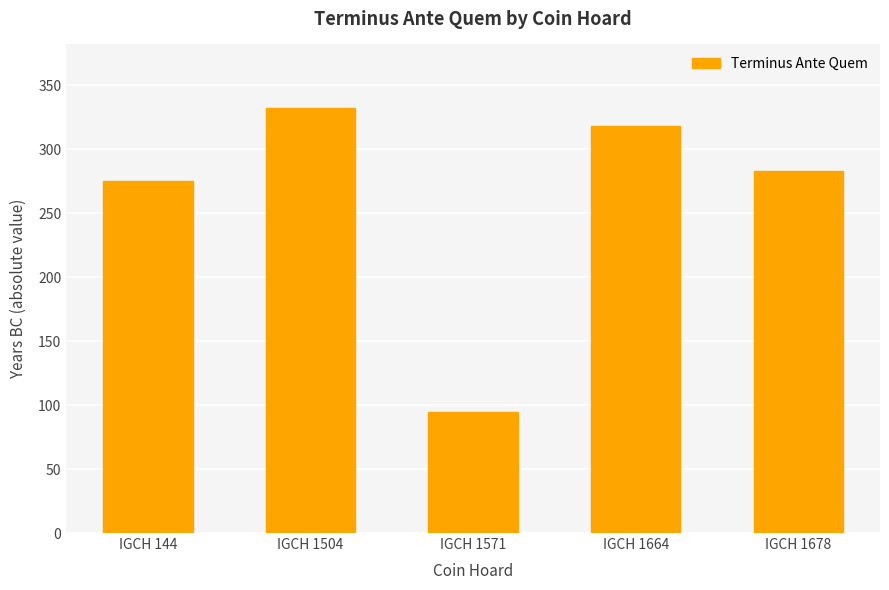

What is the greatest value displayed?

332